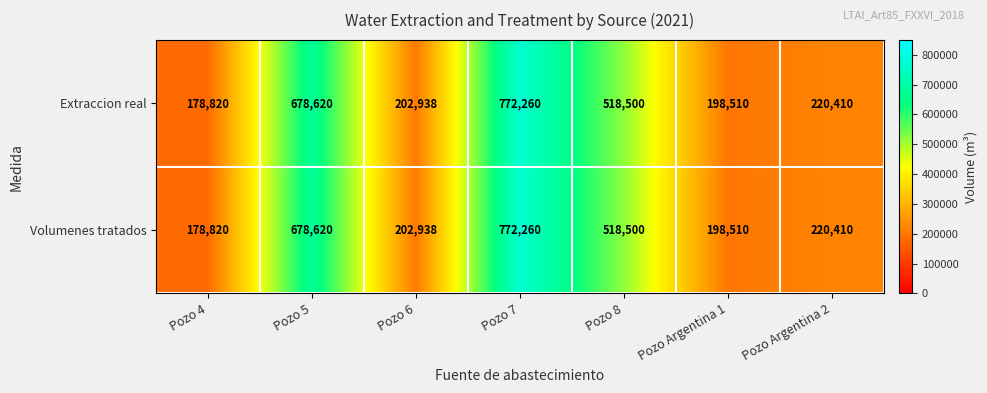

At which category is the sum across all series the highest?

Pozo 7